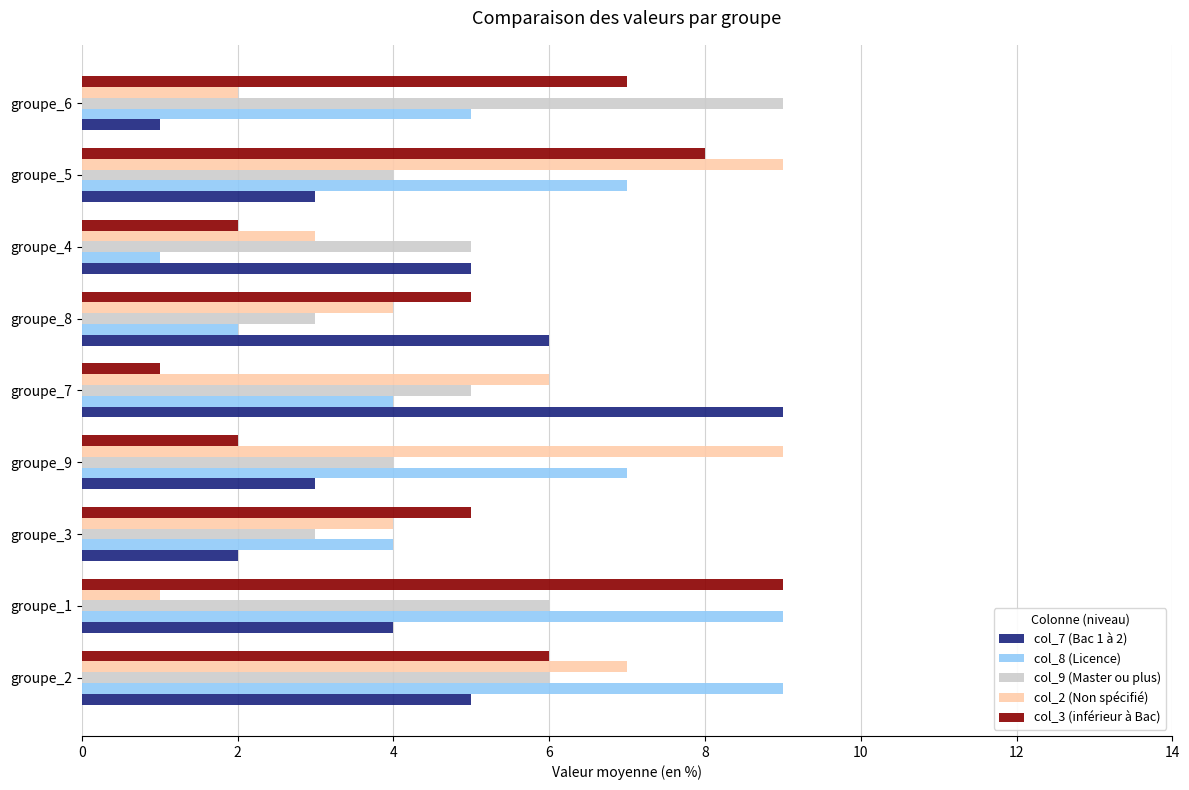

Is the value of col_7 (Bac 1 à 2) at groupe_3 greater than the value of col_2 (Non spécifié) at groupe_3?

No